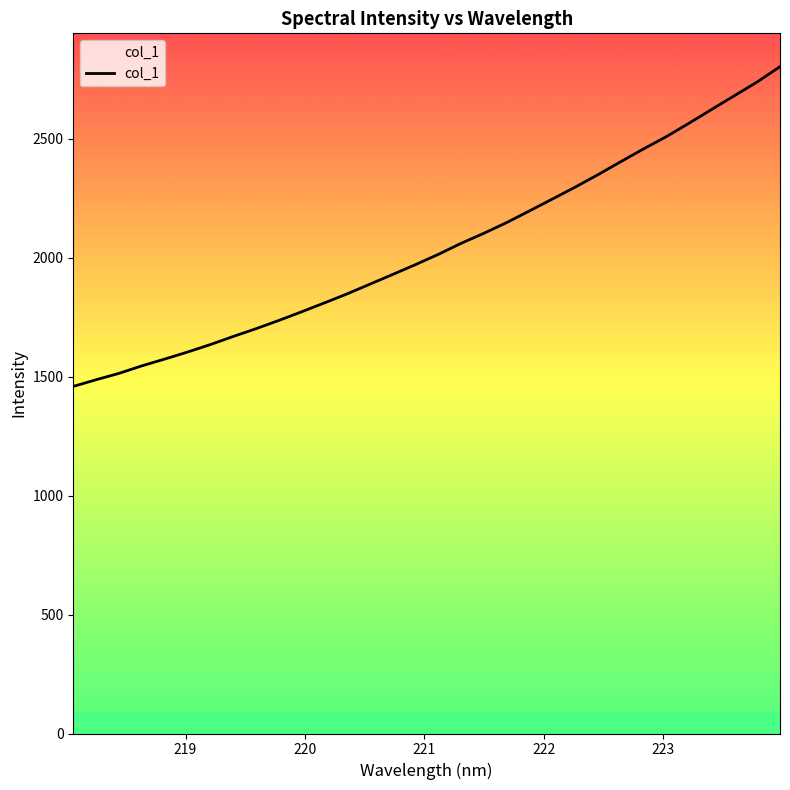

What is the smallest value displayed?

1459.5